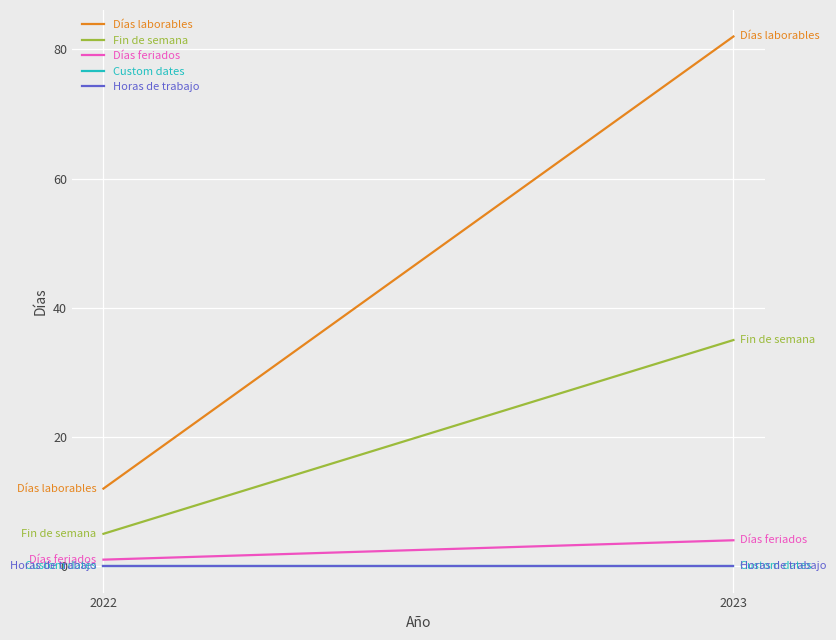

Which series changed the most between 2022 and 2023?

Días laborables